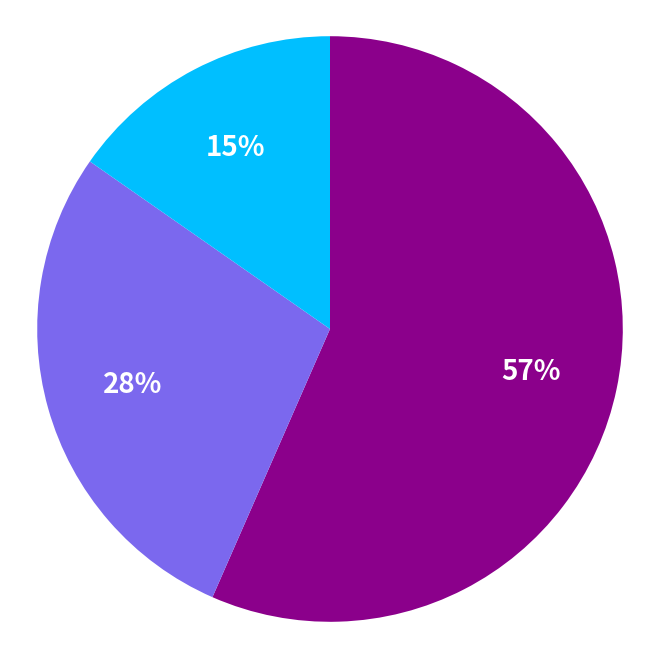

To the nearest percent, what is the average slice percentage?

33%